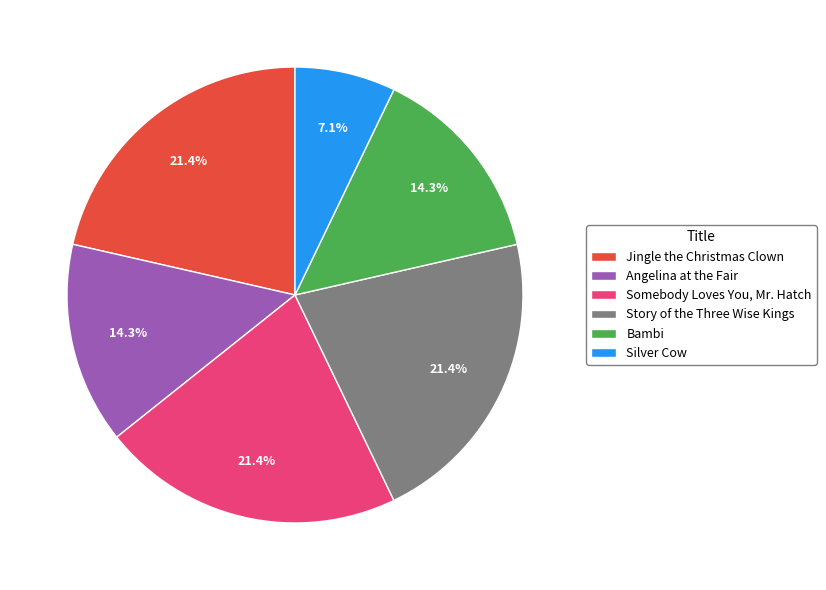

Do Silver Cow and Bambi together represent more than half of the pie?

No